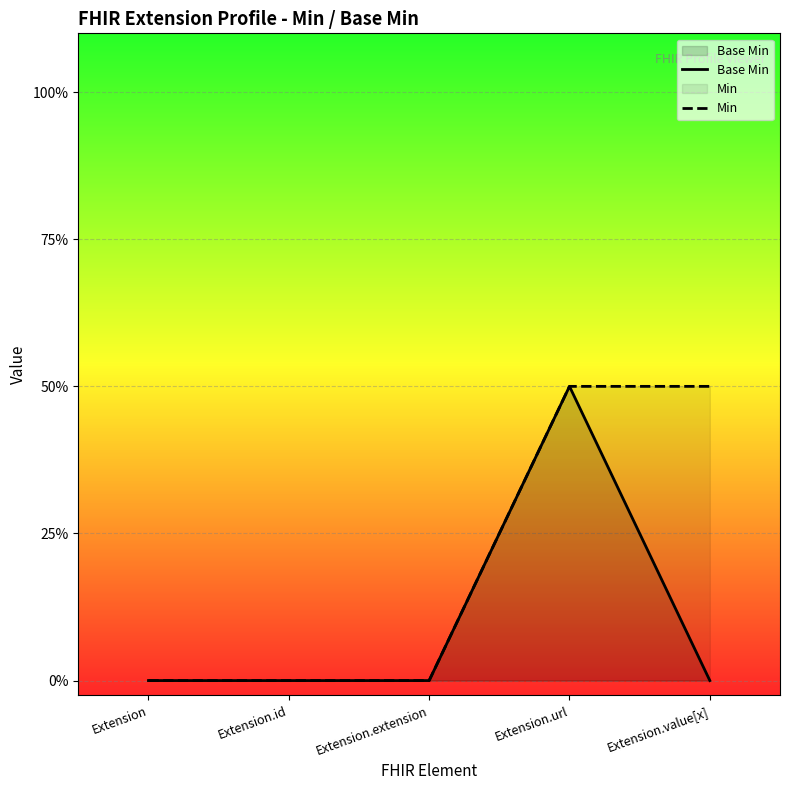

Reading left to right, extract all data points from this chart.

Base Min: 0	0	0	1	0
Min: 0	0	0	1	1